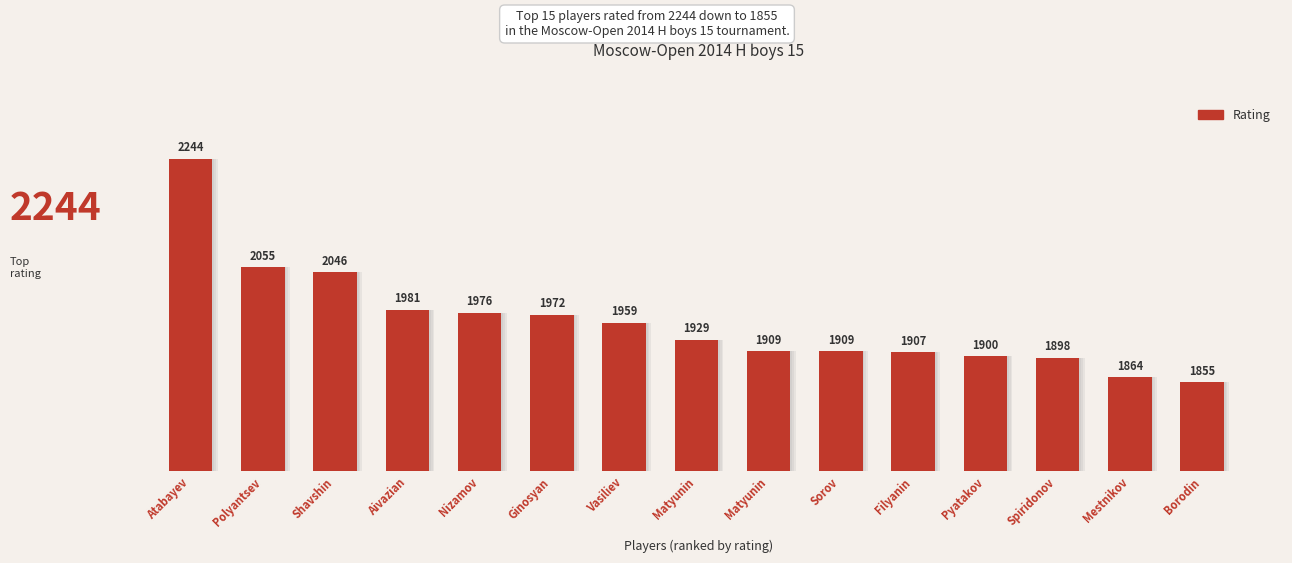

The value at Polyantsev is 2055. True or false?

True